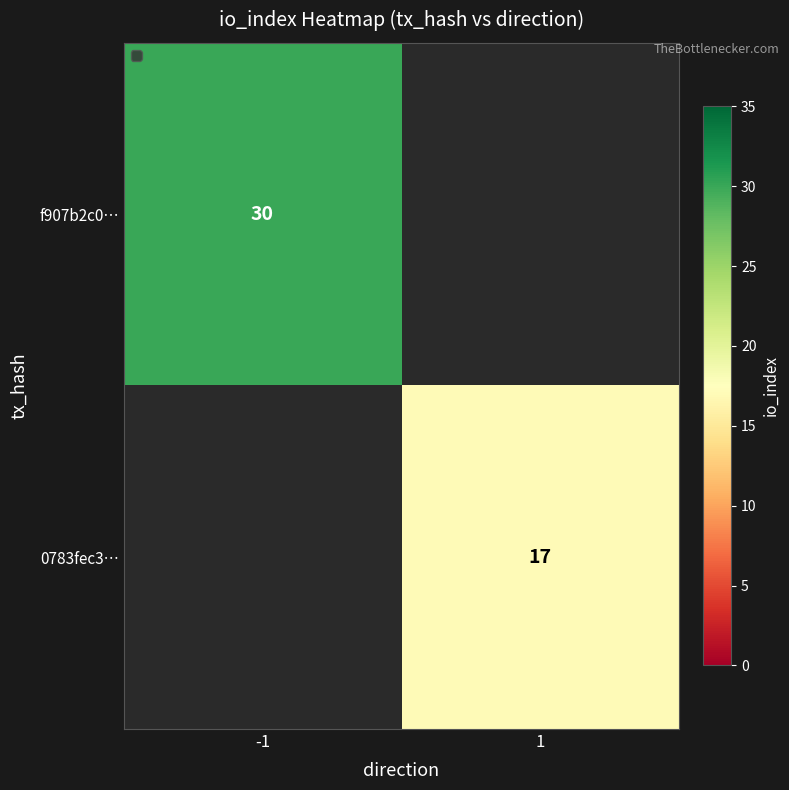

At how many categories does at least one series exceed 24?

1